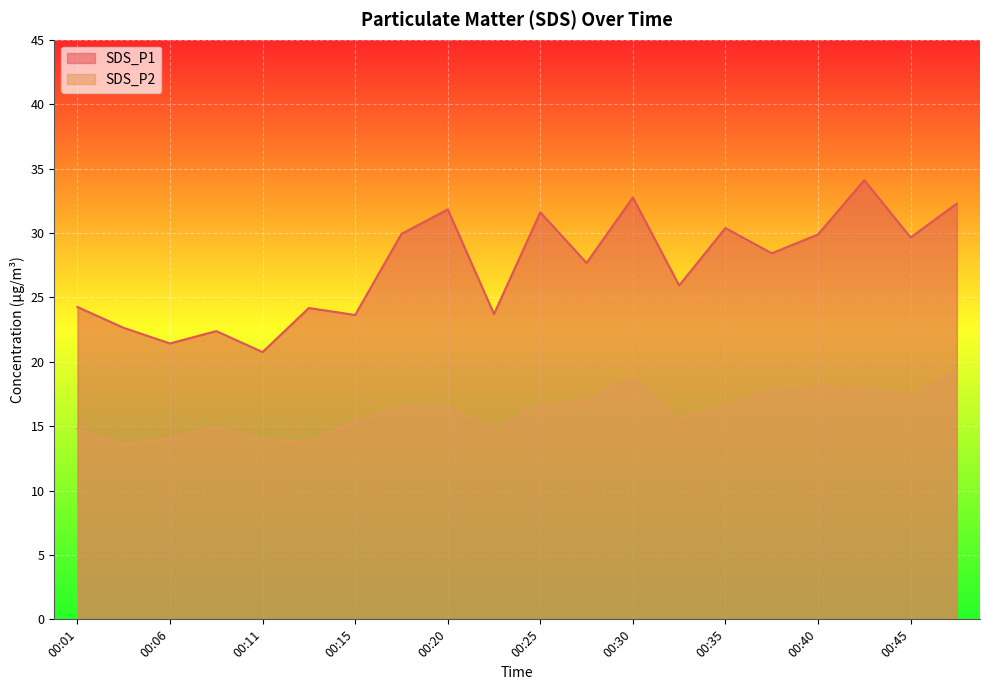

Which series has the largest total across all categories?

SDS_P1